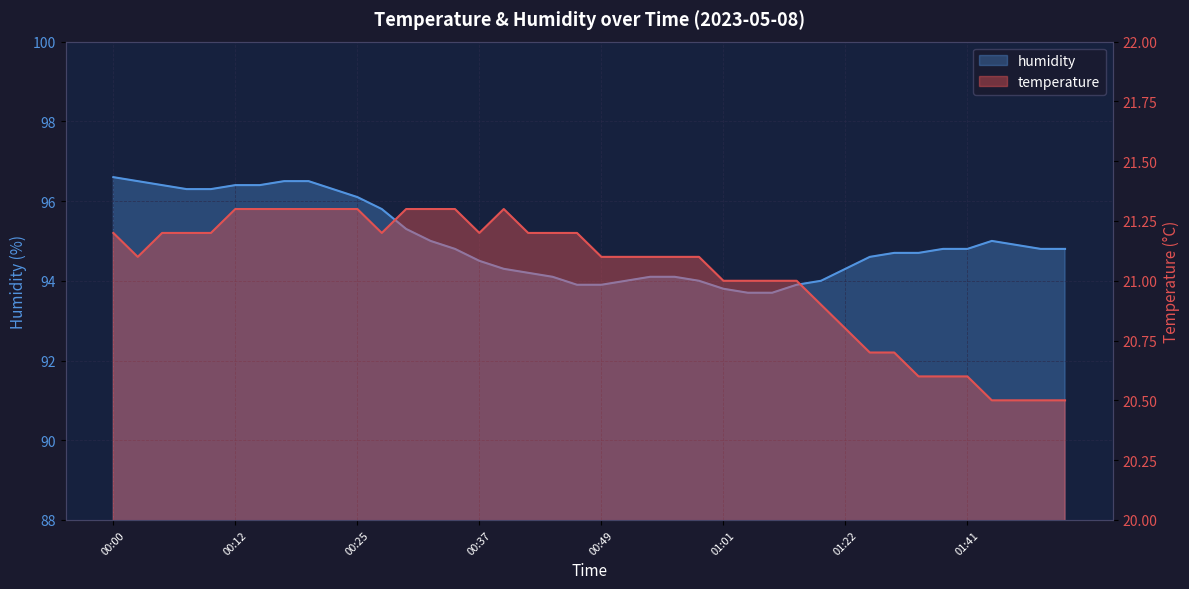

True or false: temperature has a value of 31.2 at 00:20.

False